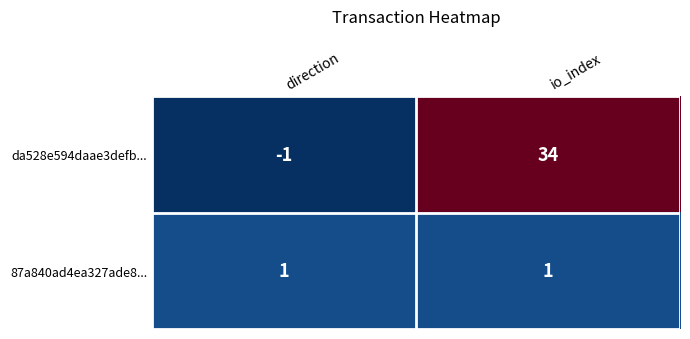

Which category has the lowest value across all series?

direction